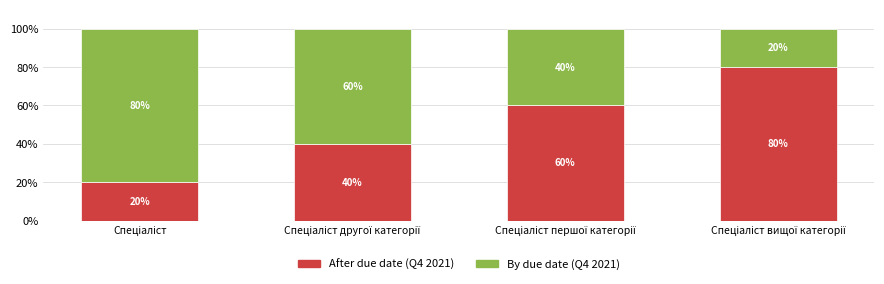

Count the After due date (Q4 2021) values in the range 40 to 80.

3